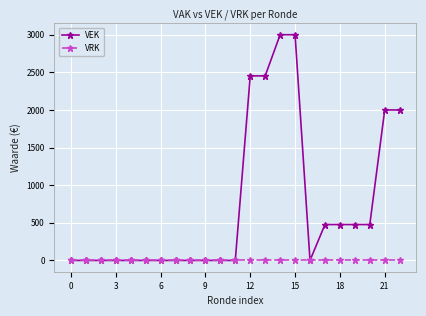

Which series has the largest total across all categories?

VEK